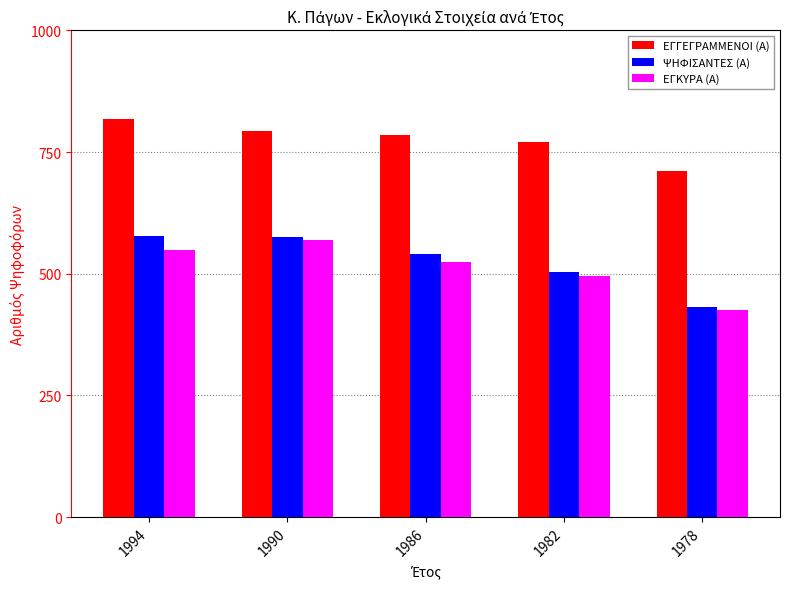

Which category has the highest value in the ΕΓΚΥΡΑ (Α) series?

1990